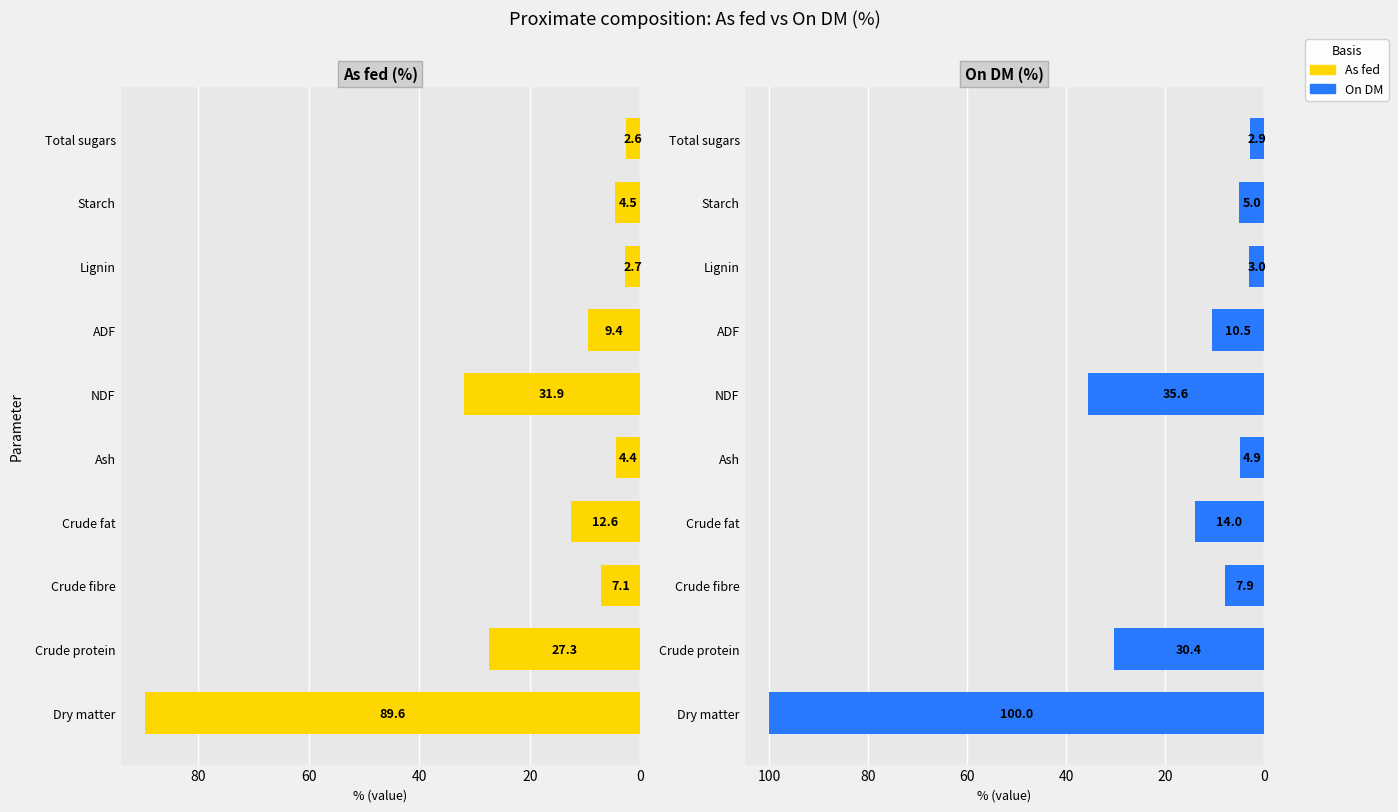

At how many categories does at least one series exceed 57?

1